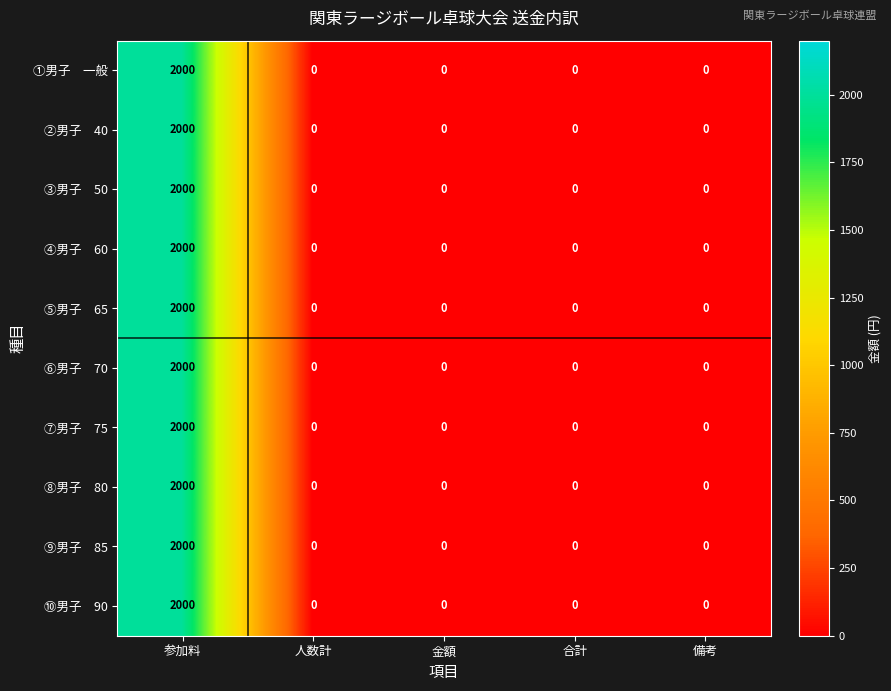

What is the maximum value shown in the chart?

2000